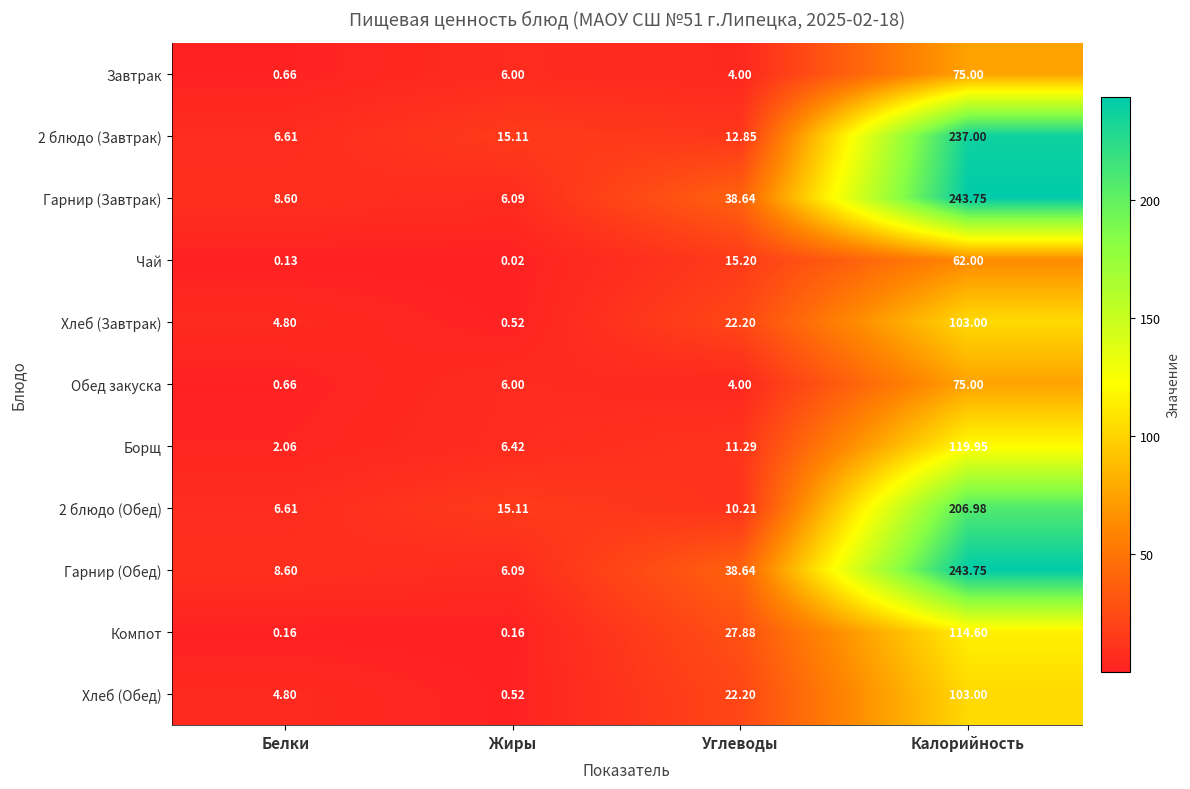

Where does the Хлеб (Обед) series first go above 22?

Углеводы